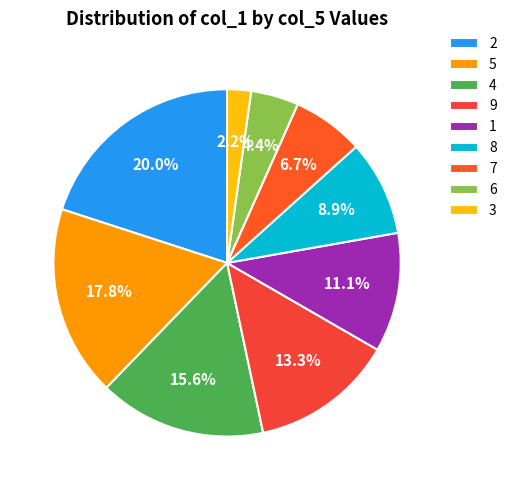

Which category has the smallest portion of the pie?

3